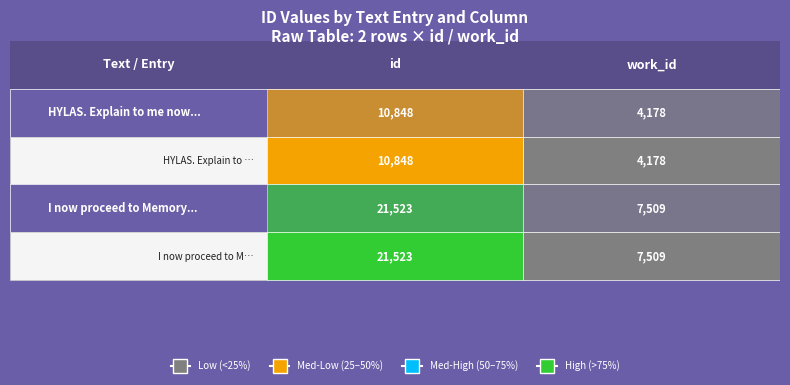

The HYLAS. Explain to me now, O Philonous! series shows 5565 at work_id. True or false?

False